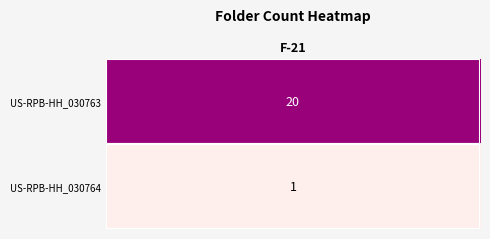

Reading right to left, transcribe all the data shown in this chart.

US-RPB-HH_030764=1	US-RPB-HH_030763=20